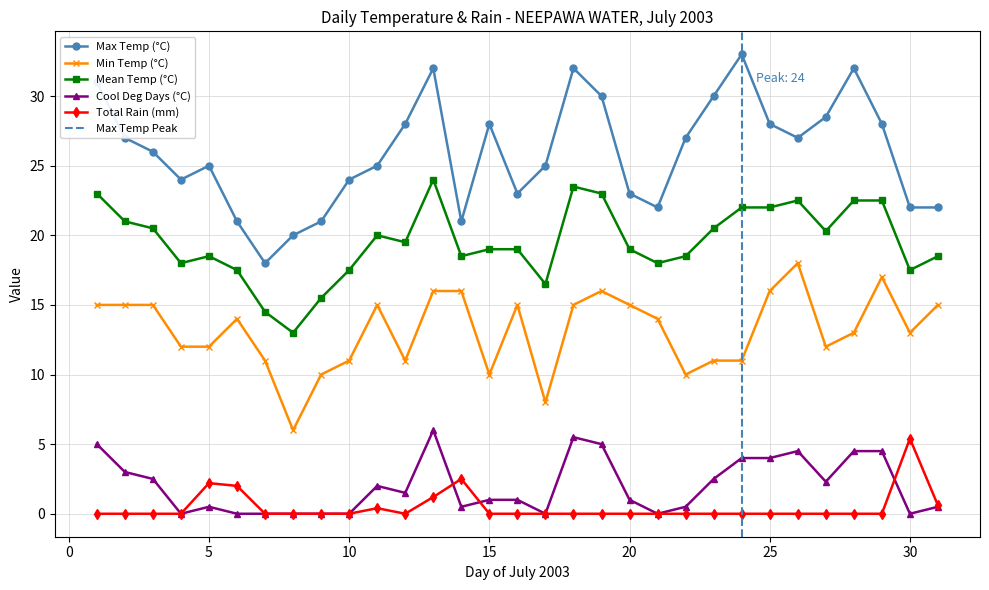

Which series changed the most between 4 and 22?

Max Temp (°C)